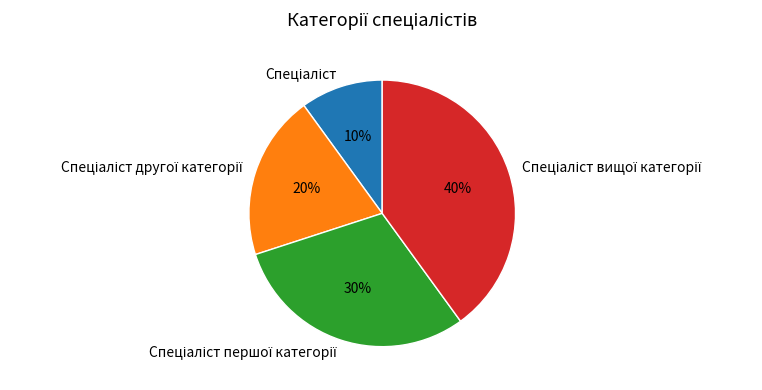

To the nearest percent, what is the average slice percentage?

25%